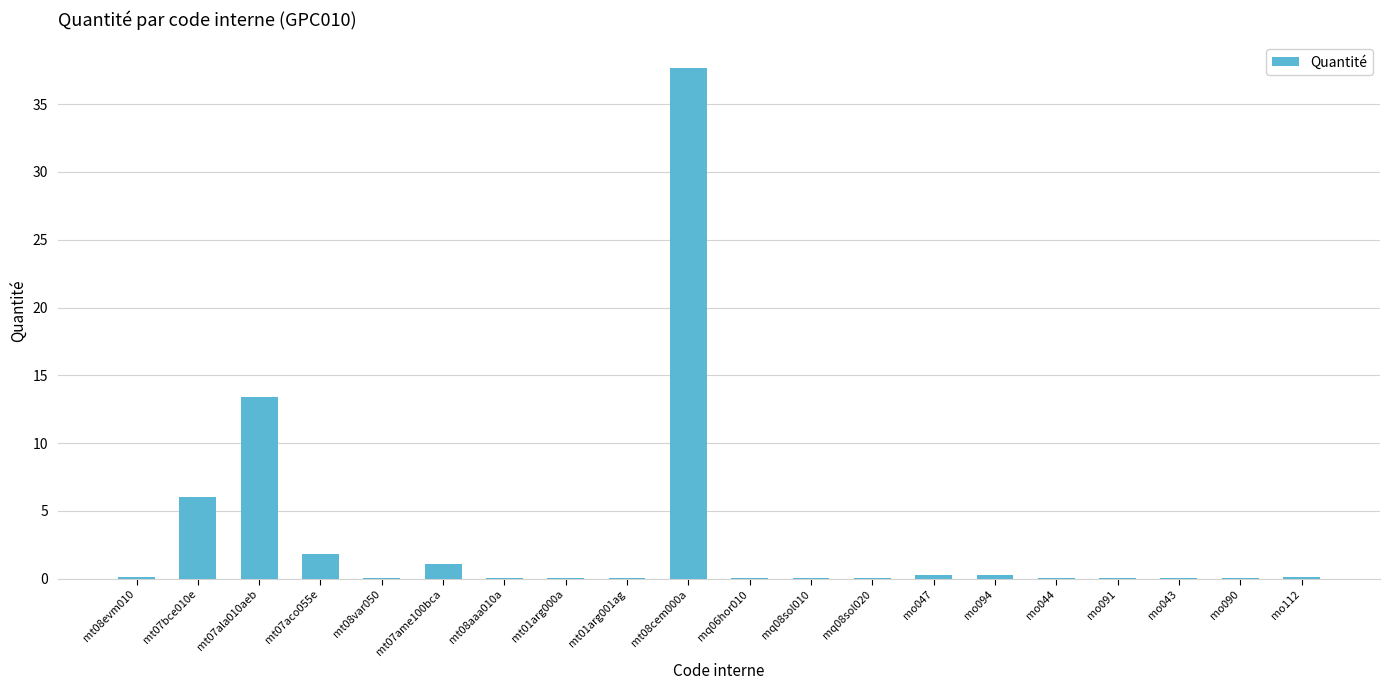

At which label is the value closest to 18?

mt07ala010aeb